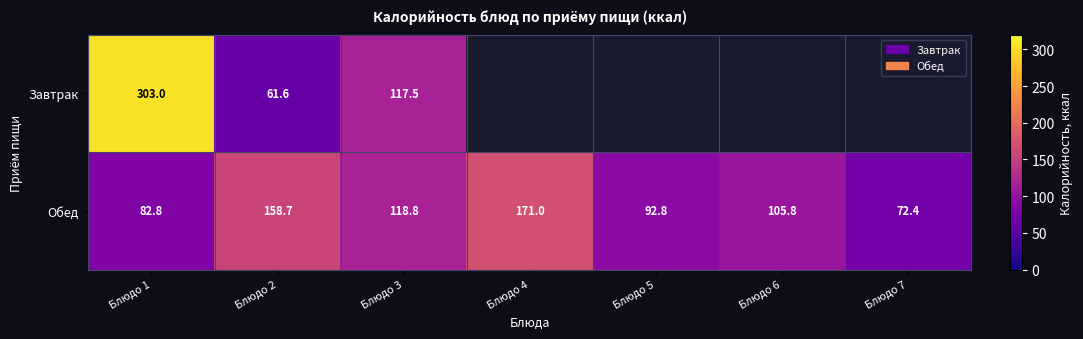

The Обед series shows 205.1 at Блюдо 3. True or false?

False